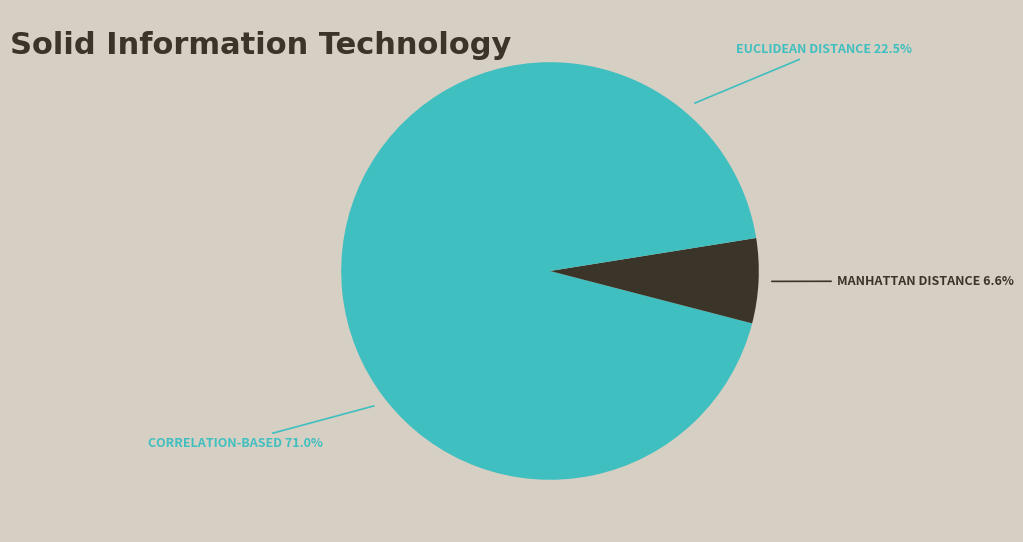

How many slices are in this pie chart?

3